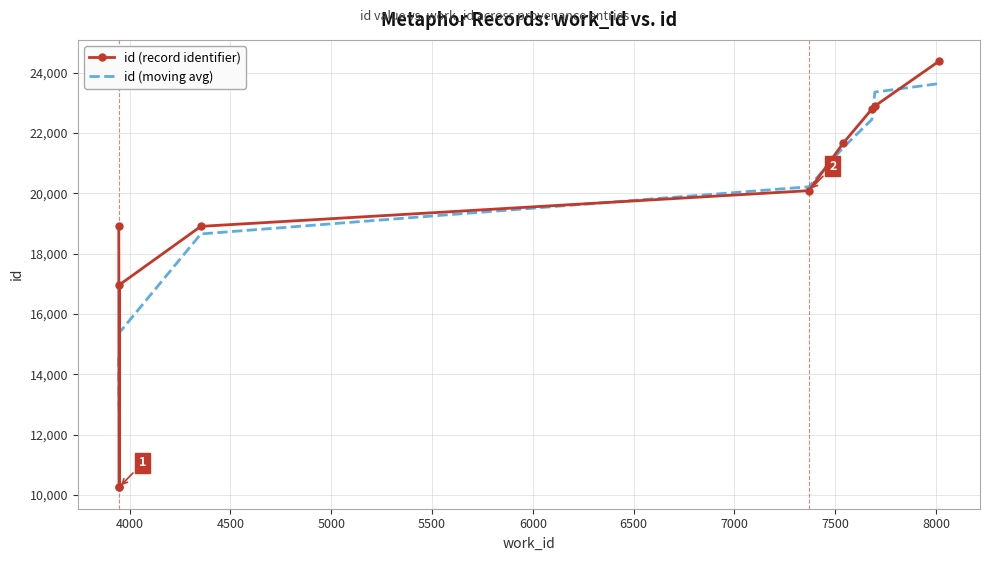

After their last crossing, which series has the higher values: id (moving avg) or id (record identifier)?

id (record identifier)